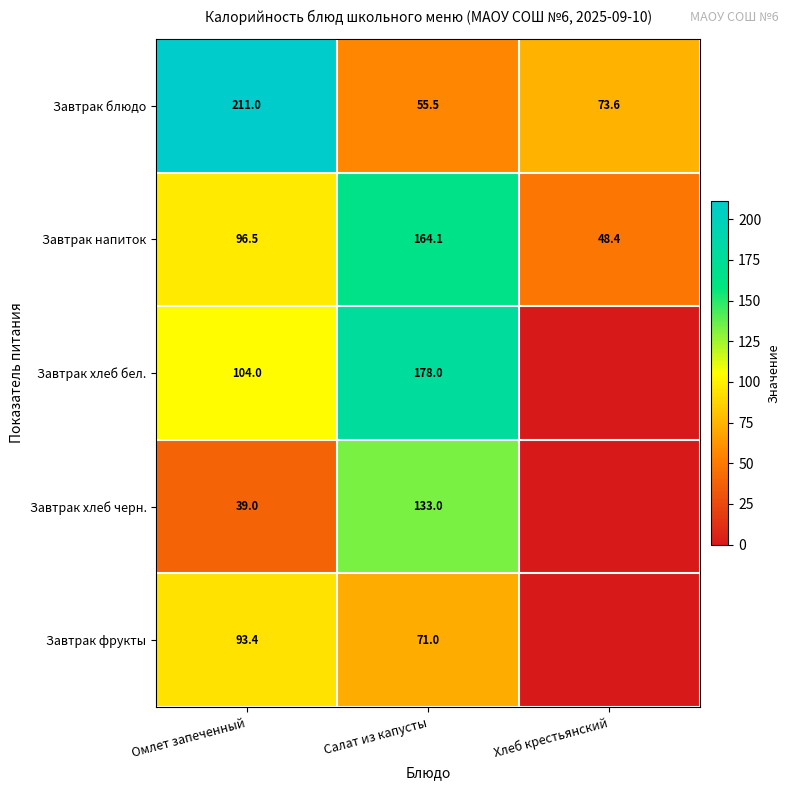

What is the average value of the Завтрак напиток series?

103.0